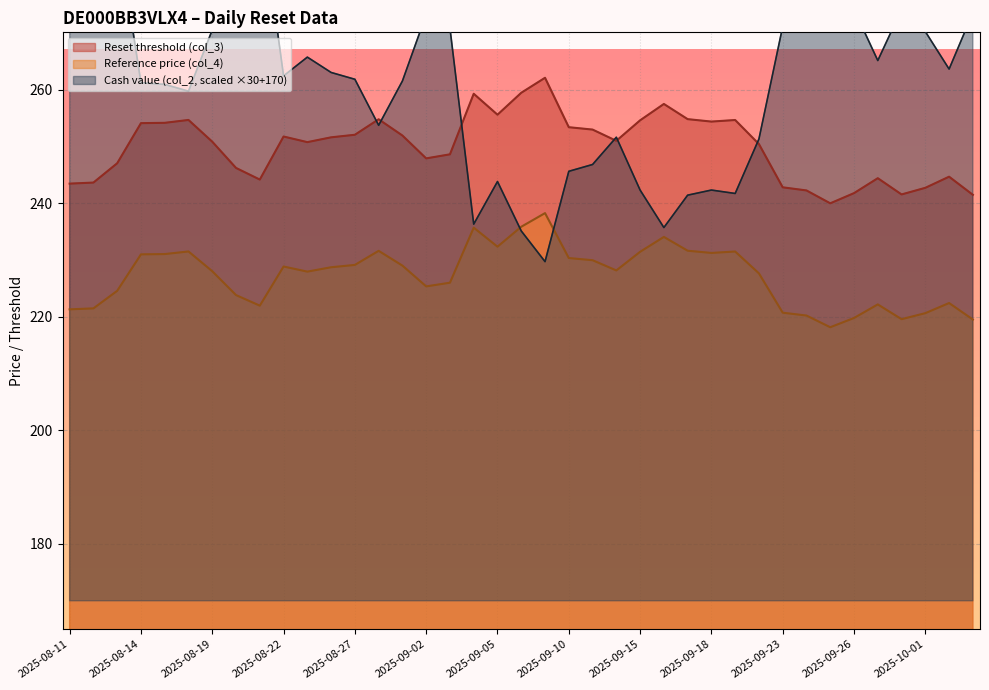

What is the difference between the maximum and second lowest values in the Reset threshold (col_3) series?

20.6